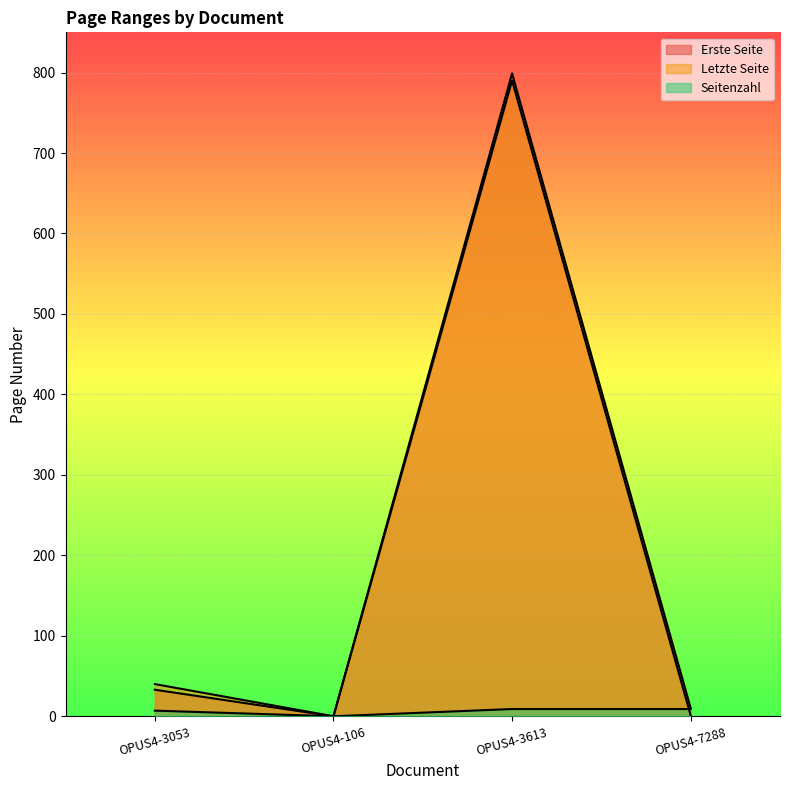

Reading left to right, what are all the values shown in this chart?

Erste Seite: OPUS4-3053=33	OPUS4-106=0	OPUS4-3613=790	OPUS4-7288=1
Letzte Seite: OPUS4-3053=40	OPUS4-106=0	OPUS4-3613=799	OPUS4-7288=10
Seitenzahl: OPUS4-3053=7	OPUS4-106=0	OPUS4-3613=9	OPUS4-7288=9